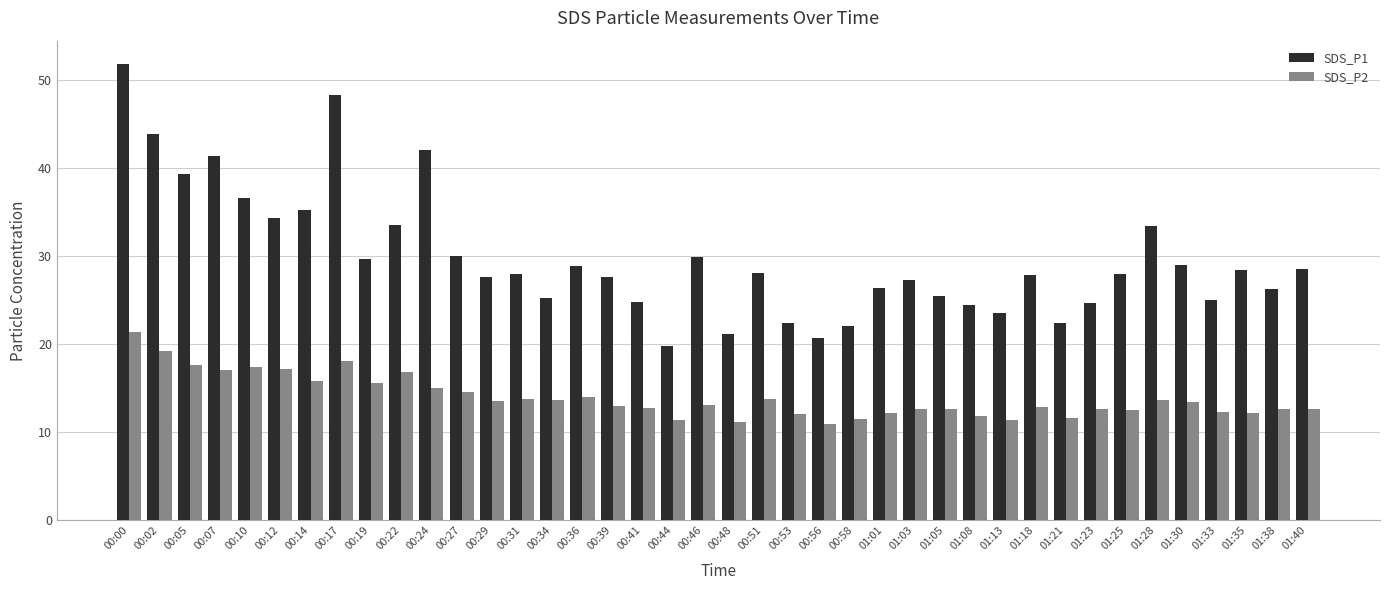

What is the label of the 9th bar from the left?

00:19